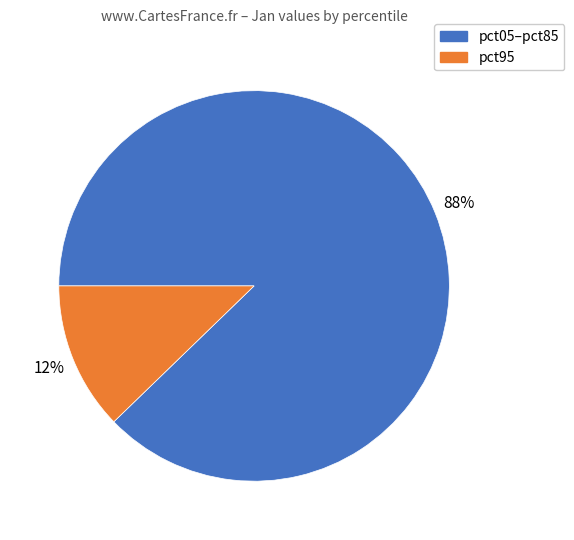

Is there a majority slice in this chart?

Yes